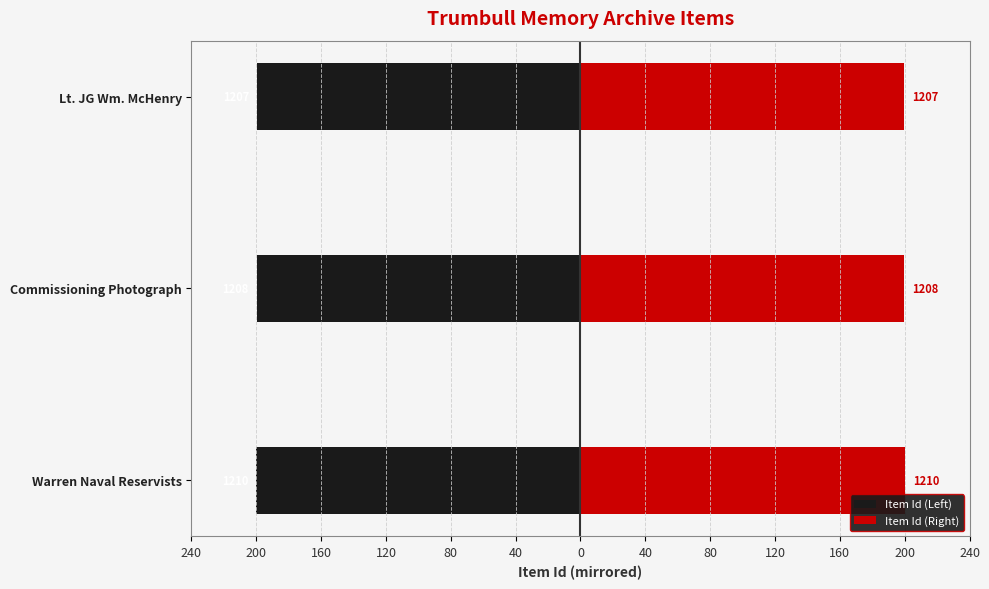

What is the value of the Item Id (Right) bar at the 2nd from the left?

199.7